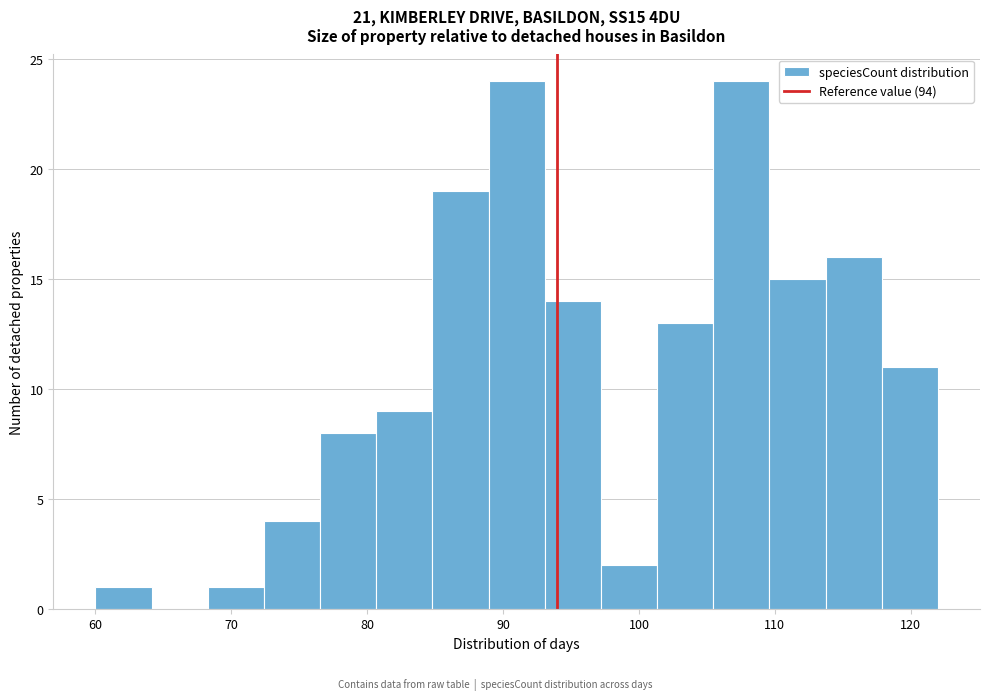

Reading left to right, transcribe this chart: for each bar, give the range it covers on the x-axis and its height. Neither the bar edges nor the heights are printed on the chart, so give them approximately, as read against the axes.

60 to 64: 1
64 to 68: 0
68 to 72: 1
72 to 77: 4
77 to 81: 8
81 to 85: 9
85 to 89: 19
89 to 93: 24
93 to 97: 14
97 to 101: 2
101 to 105: 13
105 to 110: 24
110 to 114: 15
114 to 118: 16
118 to 122: 11